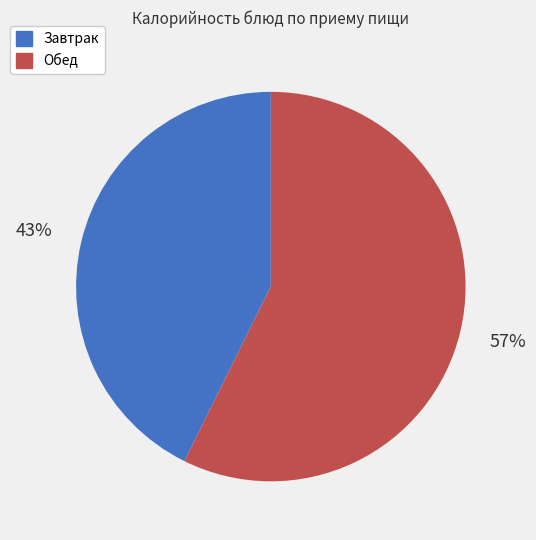

Does any single category account for the majority?

Yes